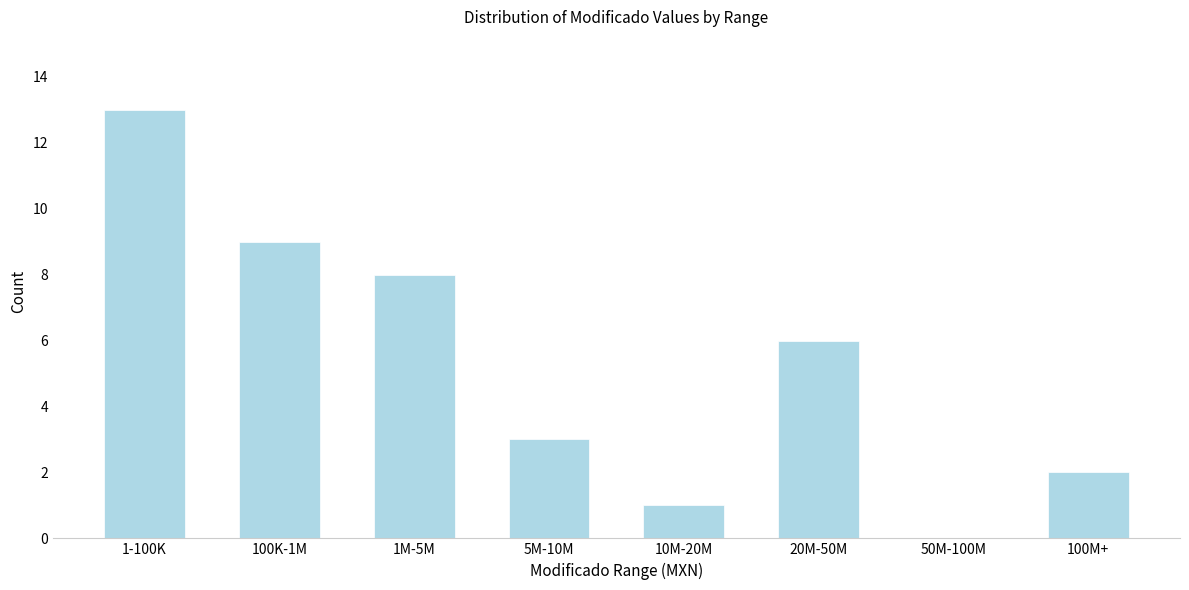

Reading left to right, what are all the values shown in this chart?

1-100K=13	100K-1M=9	1M-5M=8	5M-10M=3	10M-20M=1	20M-50M=6	50M-100M=0	100M+=2